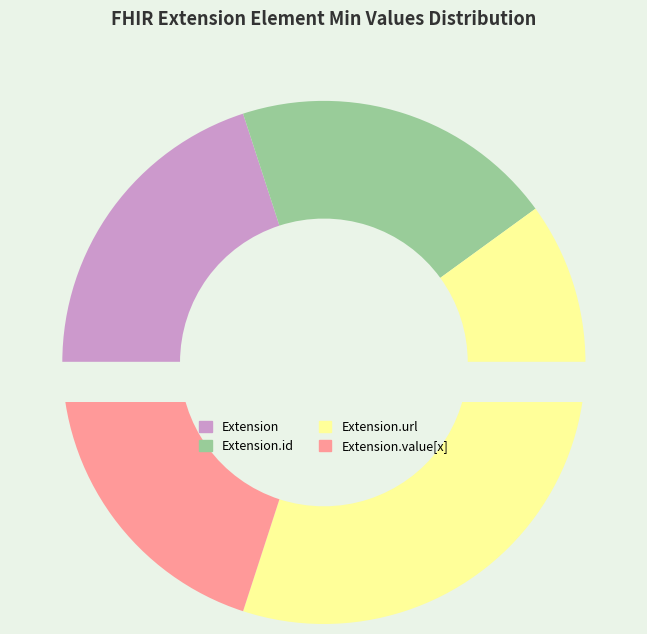

How many slices are in this pie chart?

4